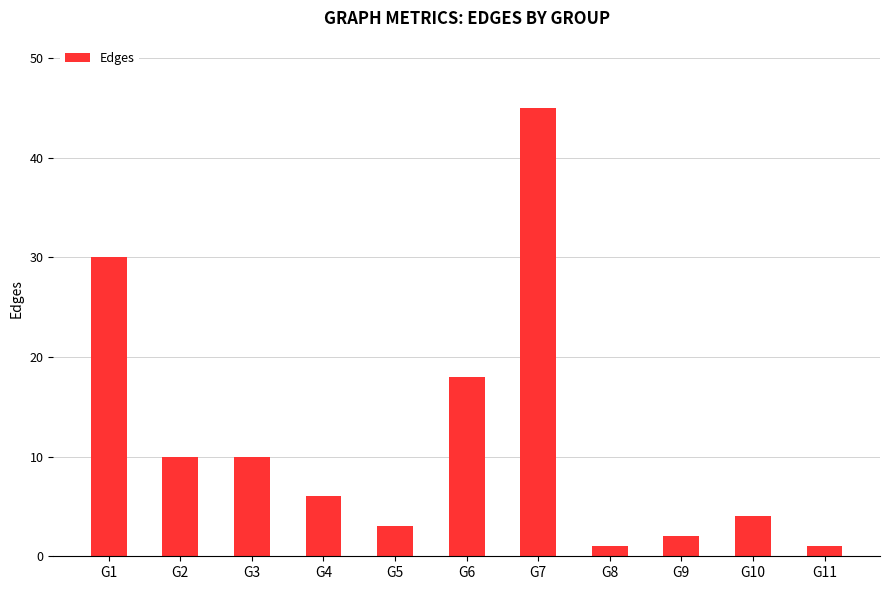

What is the change in value from G4 to G6?

+12